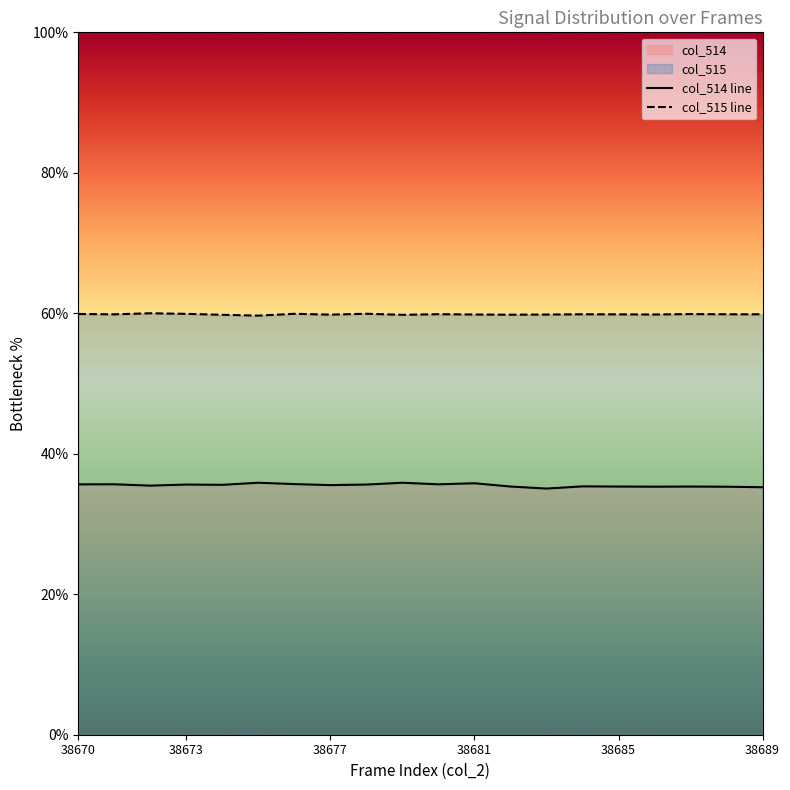

How many lines are shown in the chart?

2